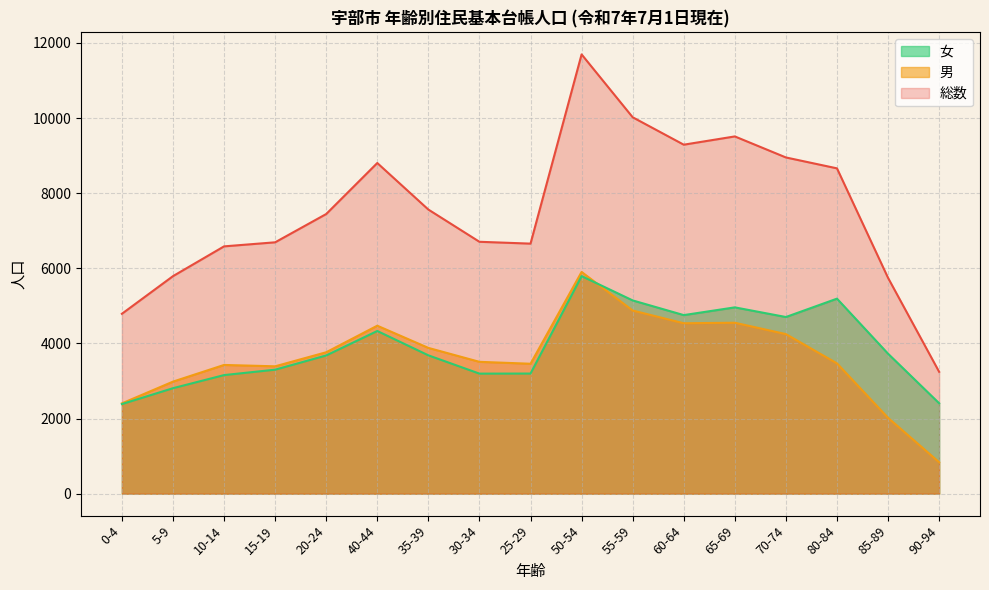

List the labels in order of 女 value, largest first.

50-54, 80-84, 55-59, 65-69, 60-64, 70-74, 40-44, 85-89, 35-39, 20-24, 15-19, 25-29, 30-34, 10-14, 5-9, 90-94, 0-4